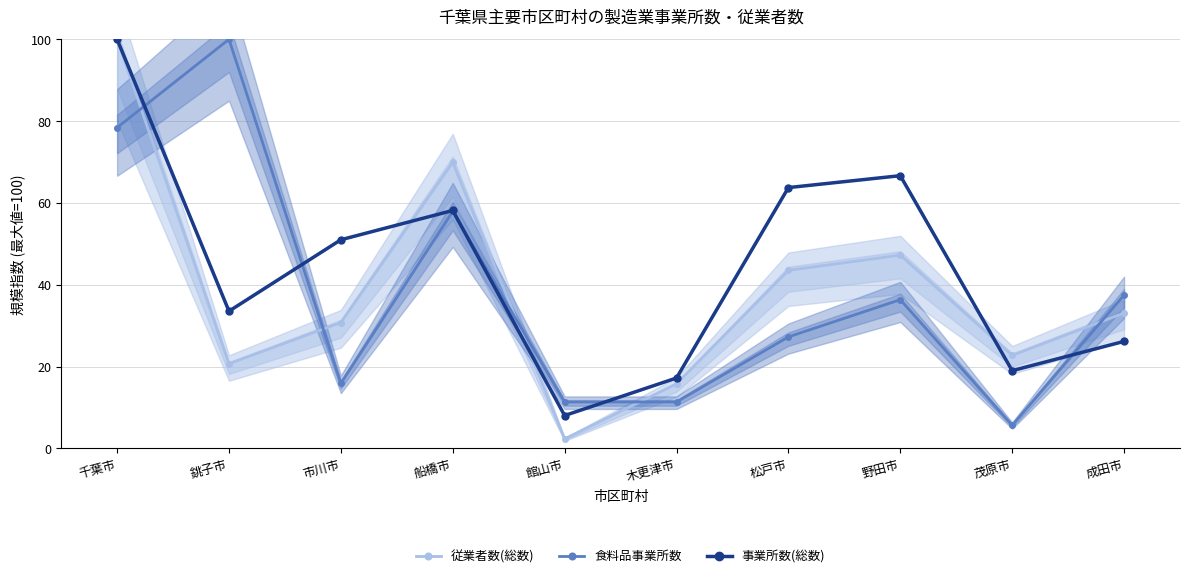

At which category does 食料品事業所数 reach its first local peak?

銚子市